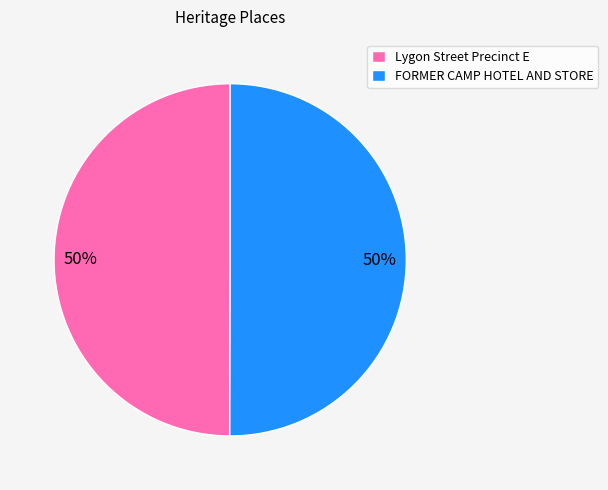

Do Lygon Street Precinct E and FORMER CAMP HOTEL AND STORE together represent more than half of the pie?

Yes